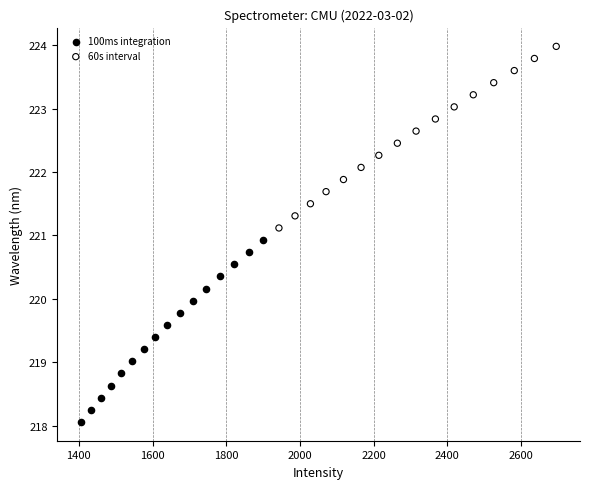

Which series reaches the maximum Y coordinate?

60s interval